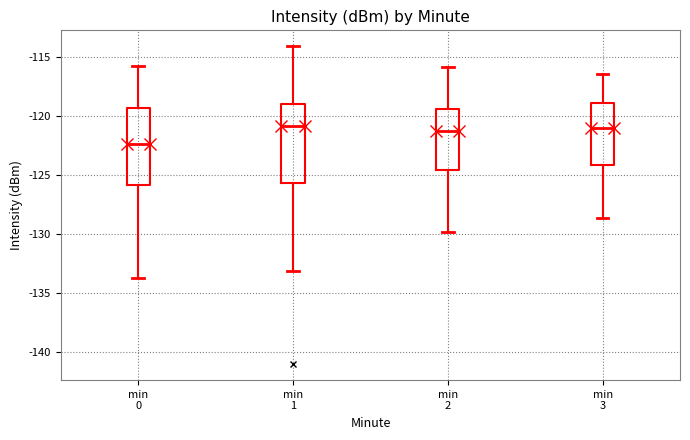

Where does the lower whisker of the box for min 2 end on the y-axis? The values are not printed on the chart, so give them approximately, as read against the axis.

-130.0